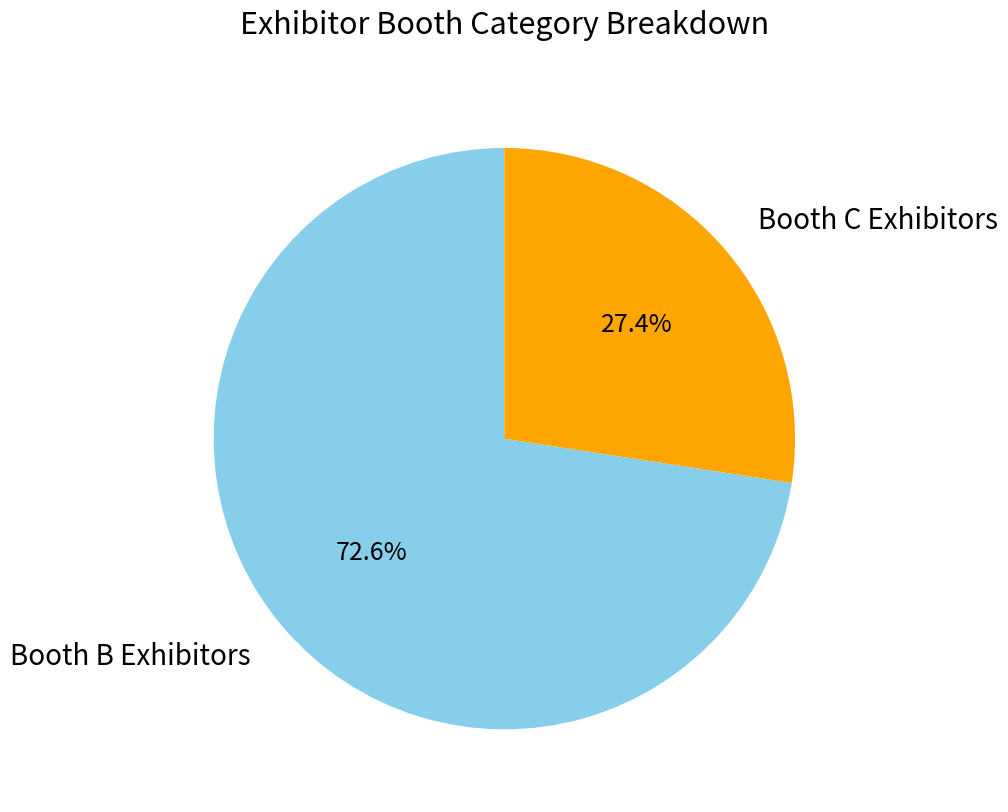

Rank the categories by value from highest to lowest.

Booth B Exhibitors, Booth C Exhibitors